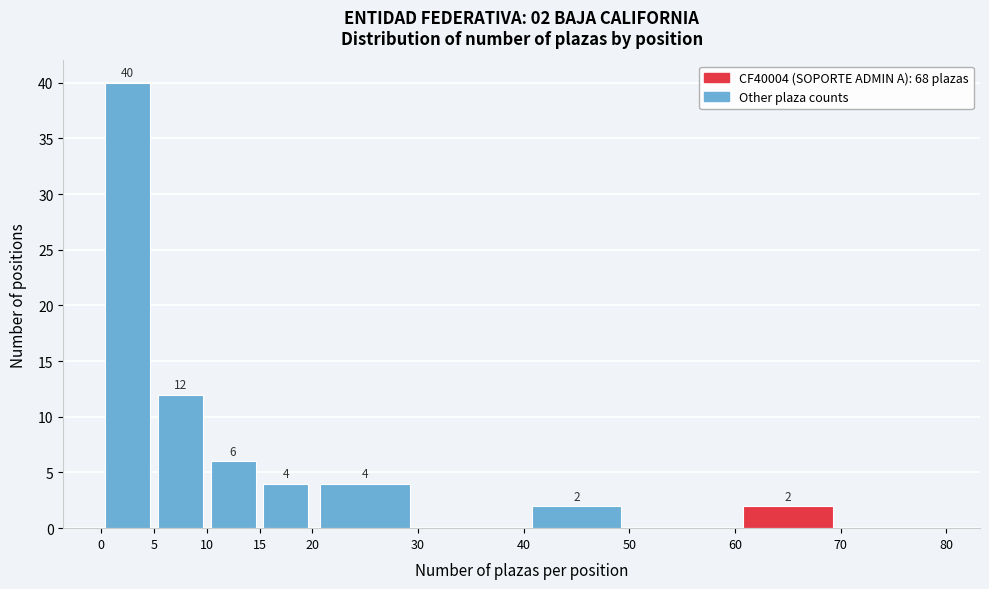

Over which range of the x-axis is the bar tallest?

0 to 5